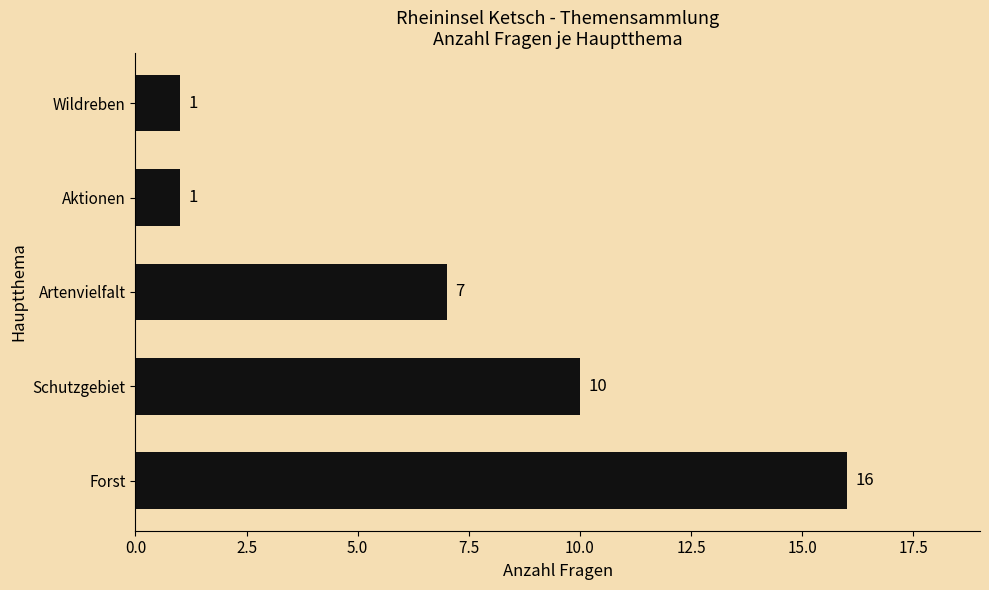

The chart shows a value of 16 at Forst. True or false?

True